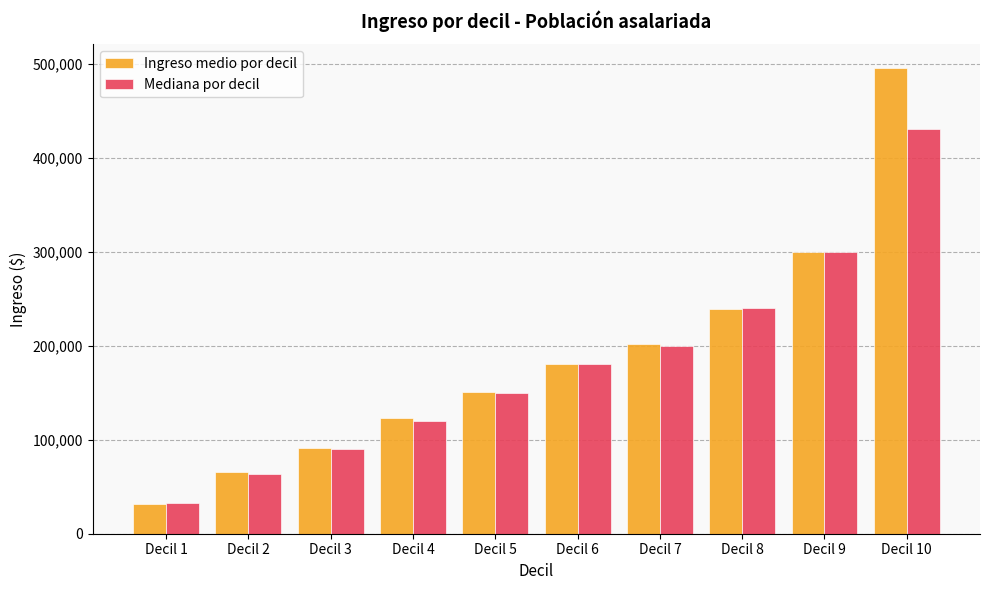

Which series has the largest range (max minus min)?

Ingreso medio por decil